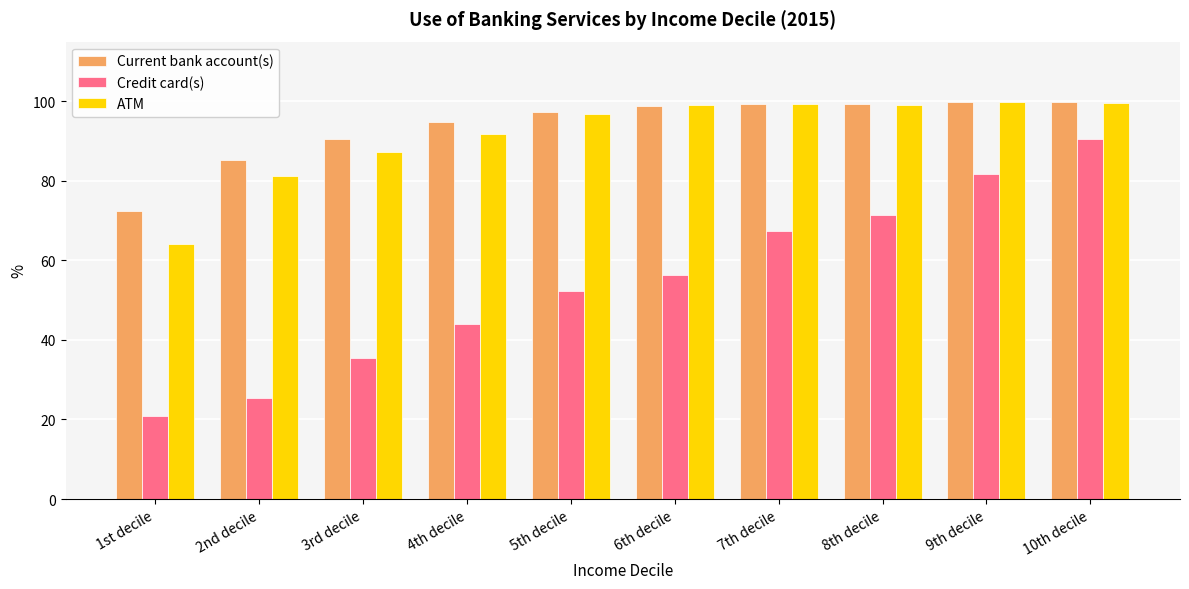

Is the value of Credit card(s) at 1st decile greater than the value of ATM at 5th decile?

No